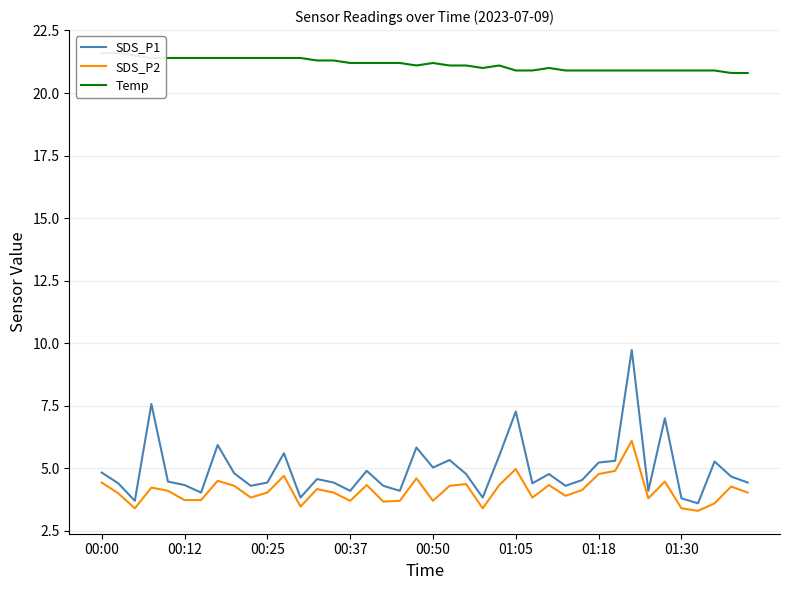

Does the chart have visible grid lines?

Yes